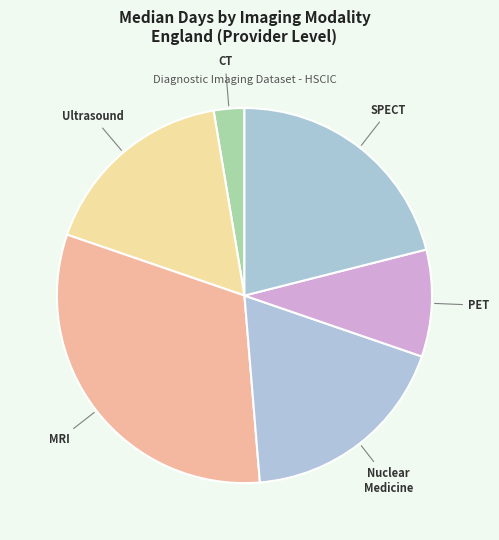

Count the number of slices in the pie.

6